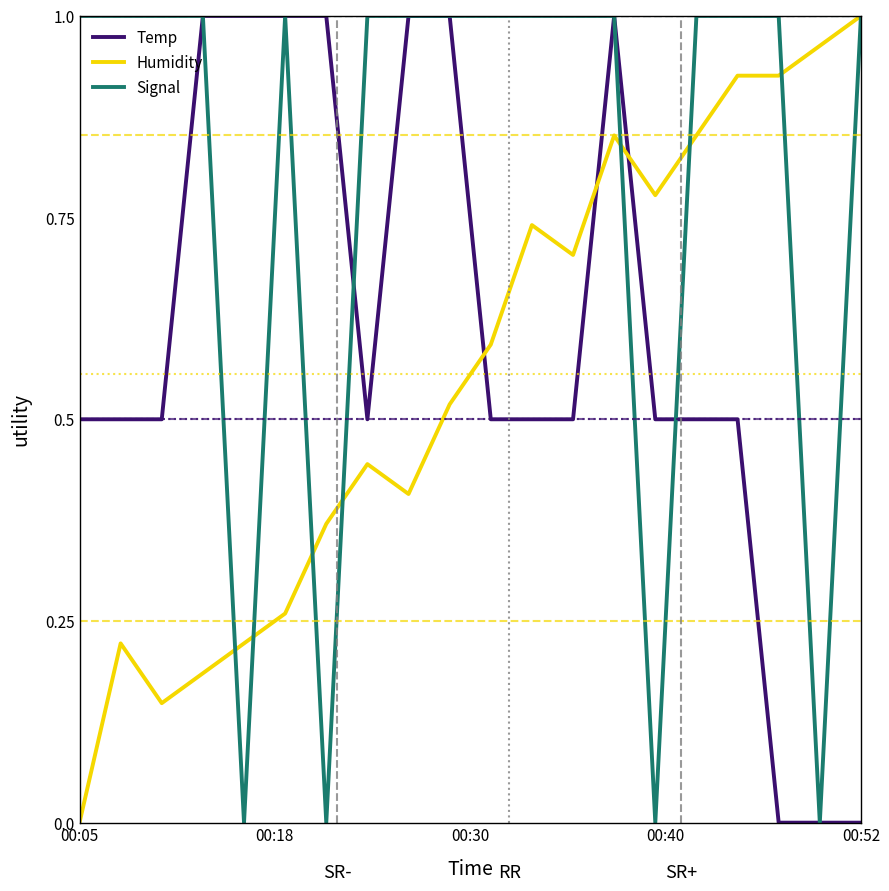

True or false: Signal and Temp intersect in this chart.

True